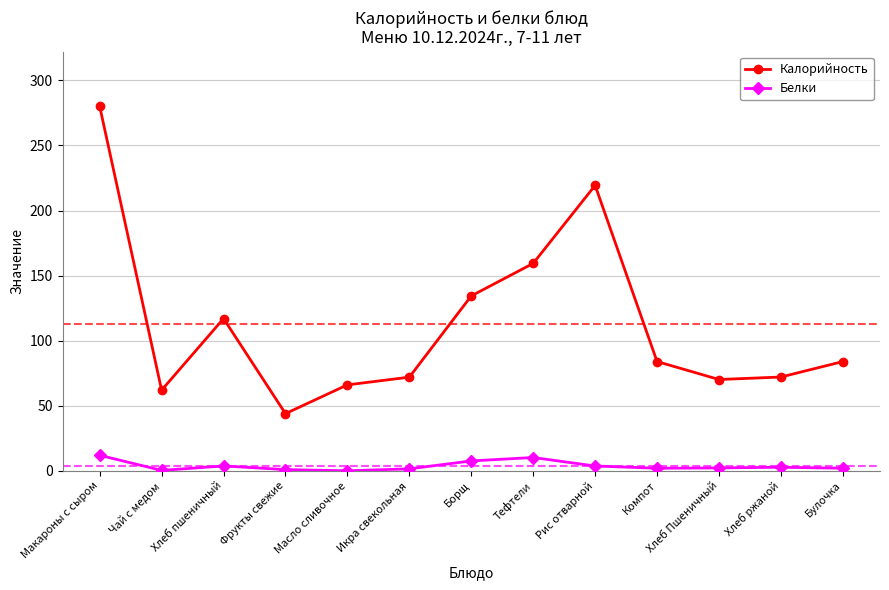

List the series in order of their peak value, lowest first.

Белки, Калорийность